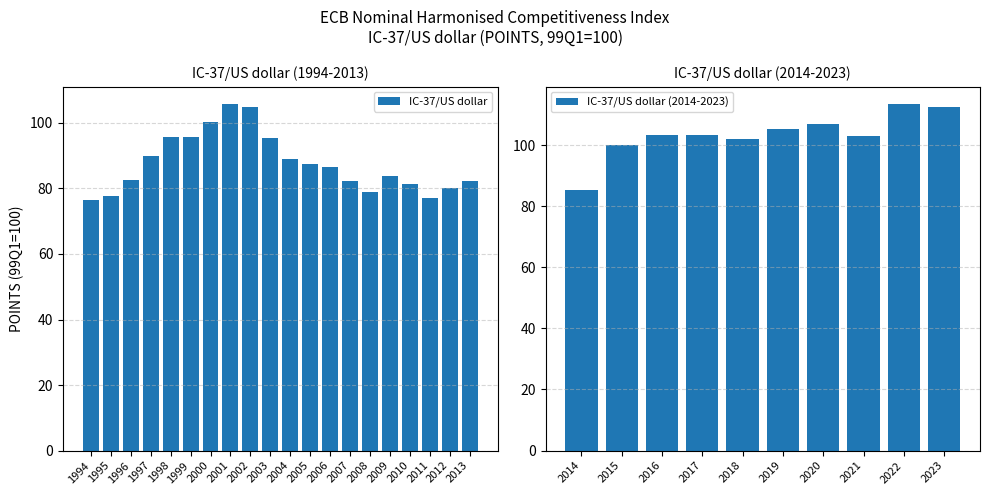

Which label corresponds to the largest value in the chart?

2001